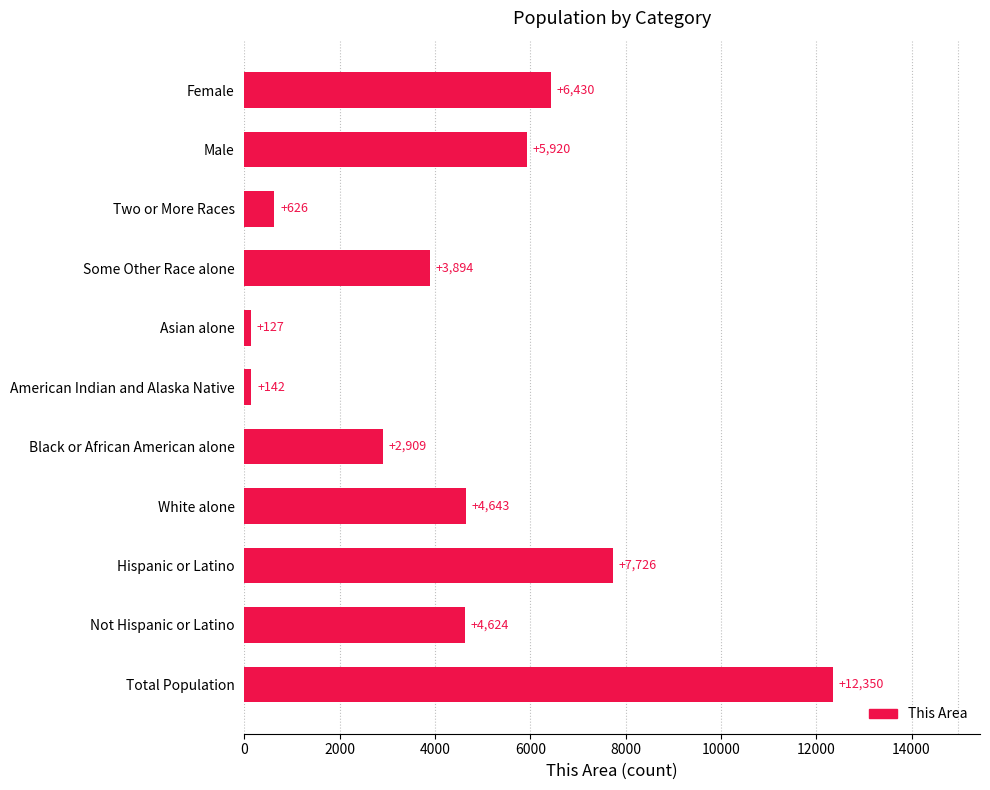

List the labels in order of value, smallest first.

Asian alone, American Indian and Alaska Native, Two or More Races, Black or African American alone, Some Other Race alone, Not Hispanic or Latino, White alone, Male, Female, Hispanic or Latino, Total Population